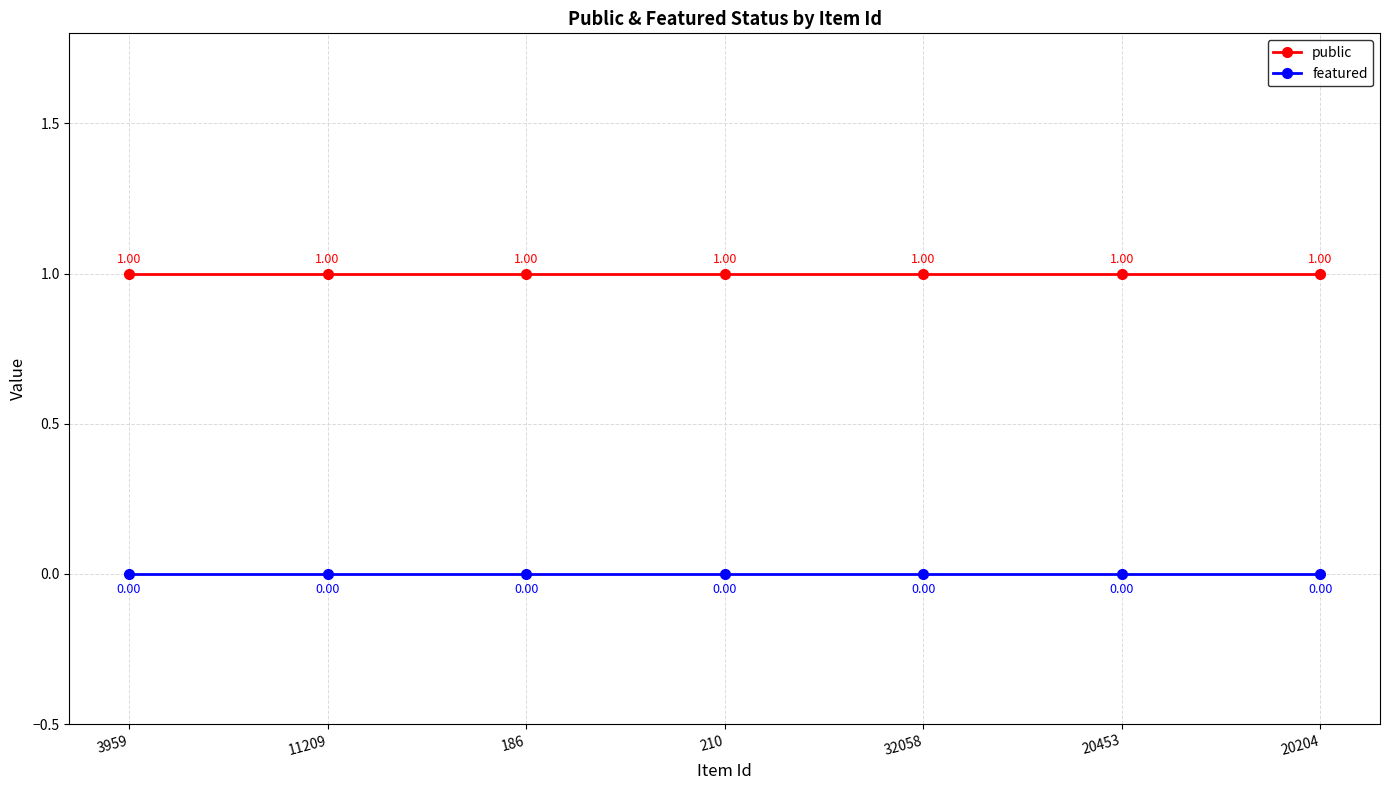

Rank the series by their average value, from highest to lowest.

public, featured